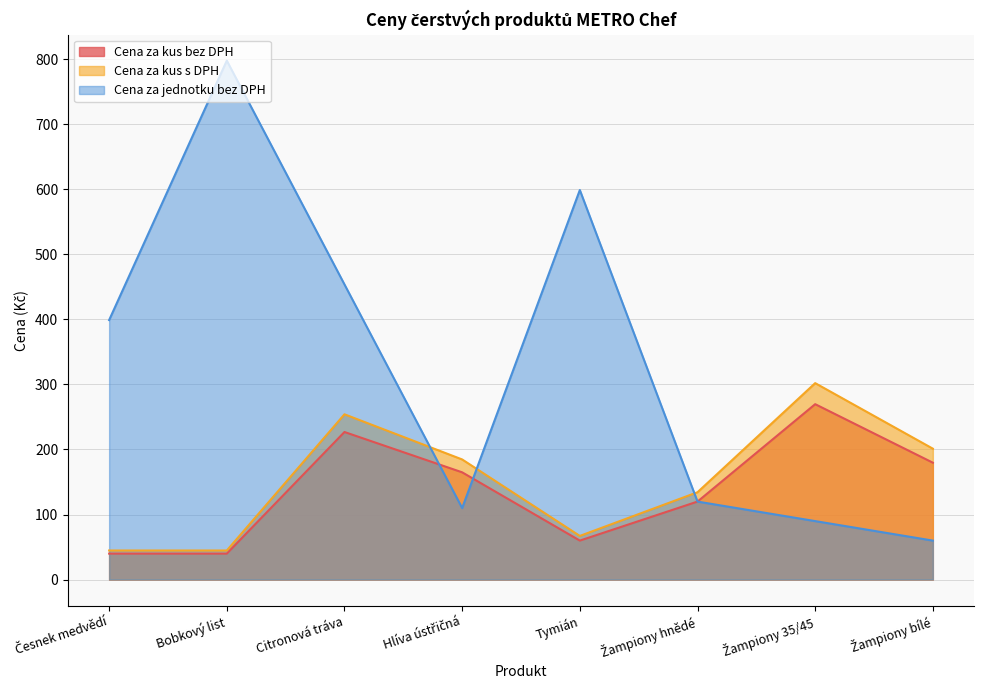

How many lines are shown in the chart?

3